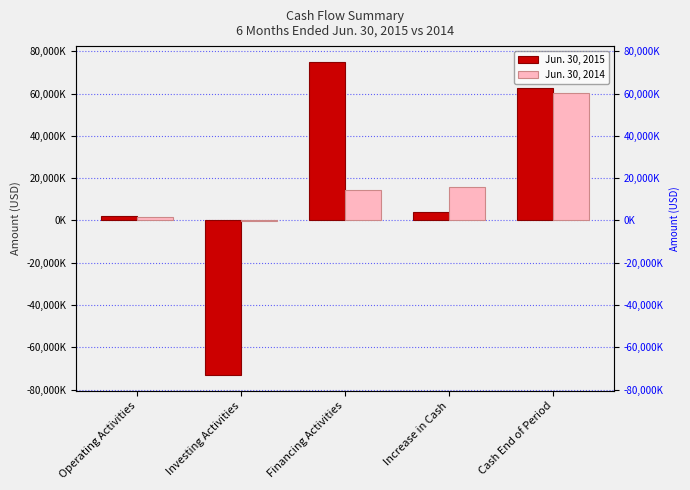

How many positive values does the Jun. 30, 2014 series have?

4